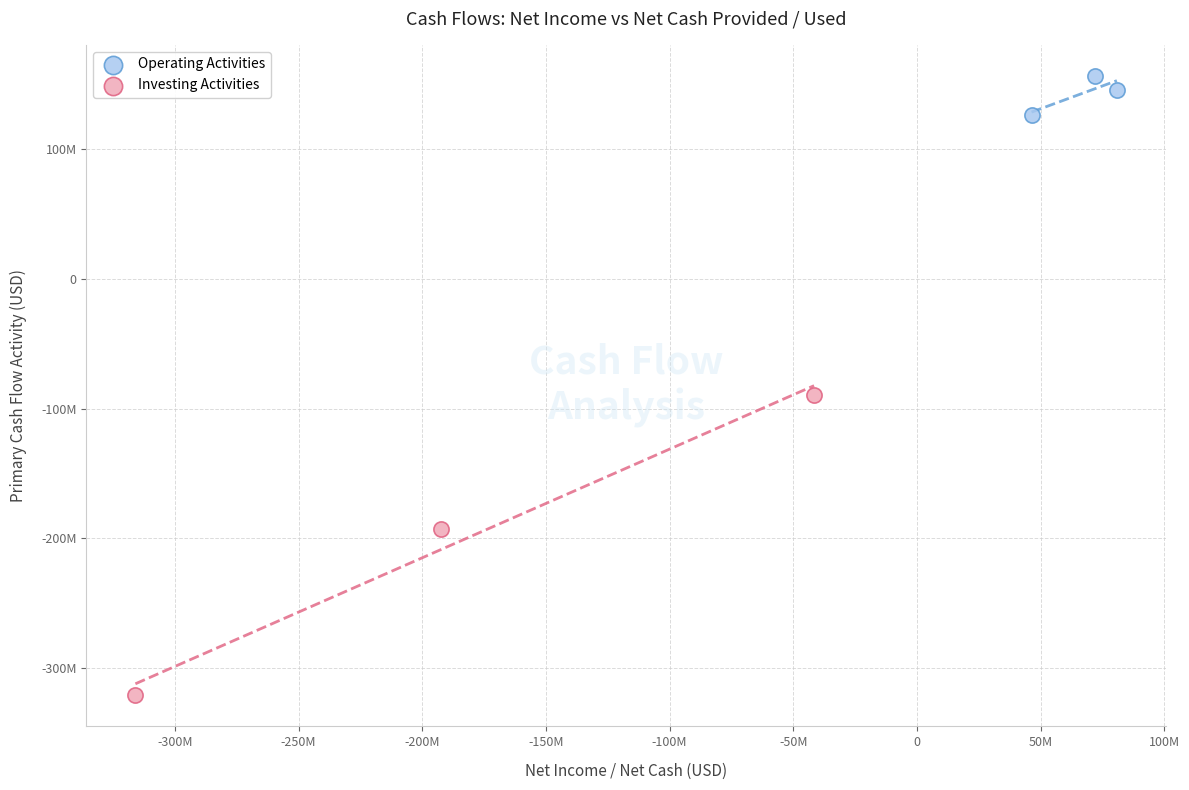

Which series reaches the maximum Y coordinate?

Operating Activities